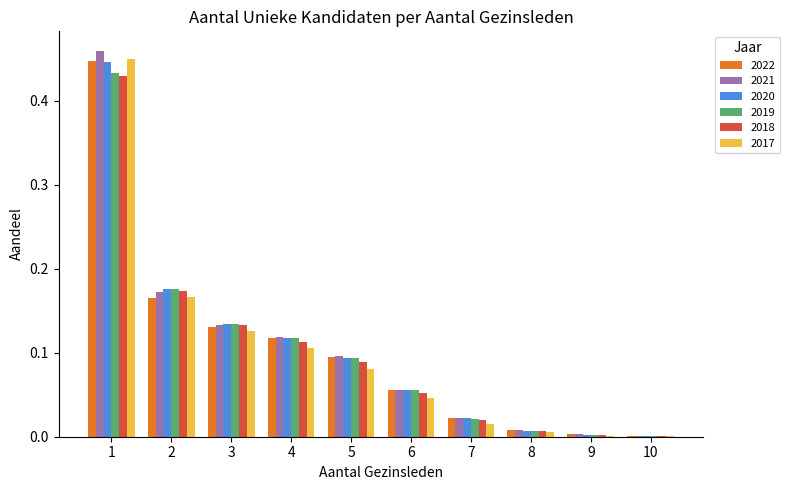

Are the bars horizontal?

No